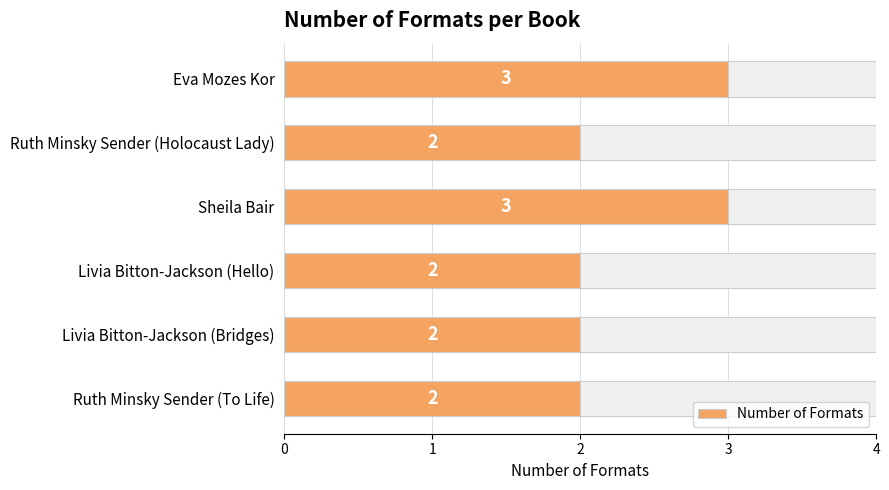

What is the sum of all values?

14